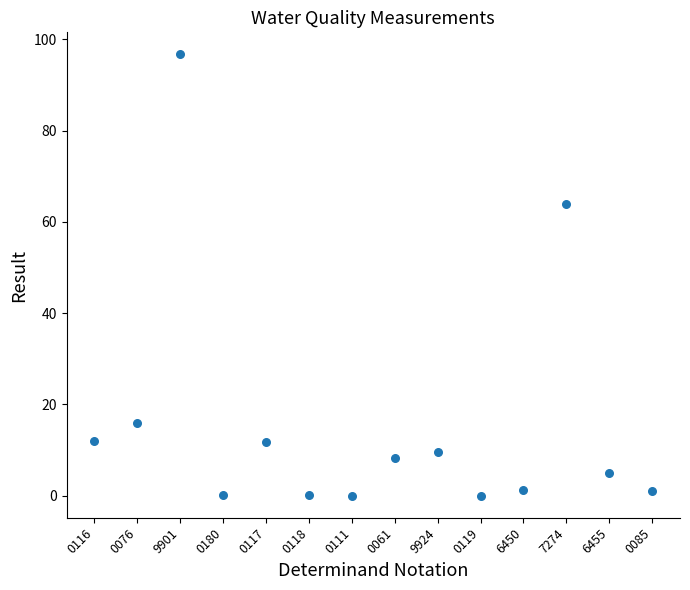

What Y value in the scatter plot is closest to 48?

64.0